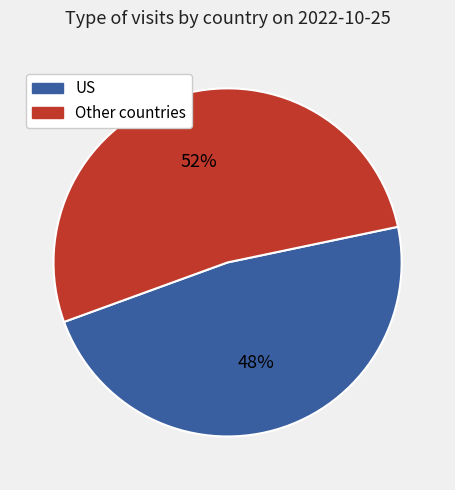

Is there a majority slice in this chart?

Yes